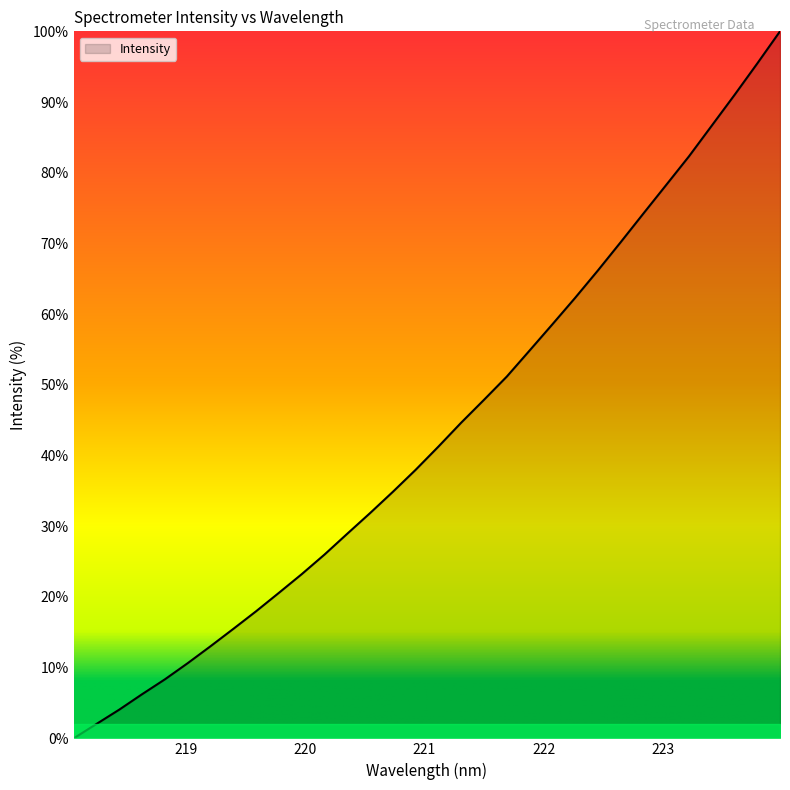

What is the maximum value shown in the chart?

100.0